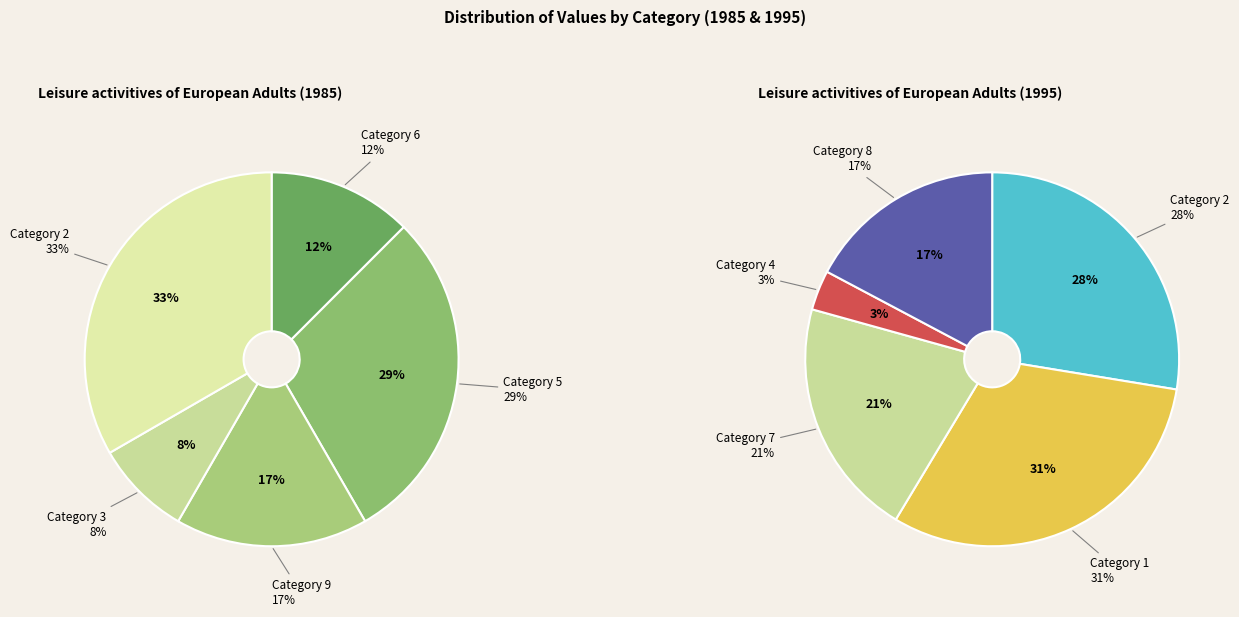

Is 2 the majority of the pie?

No